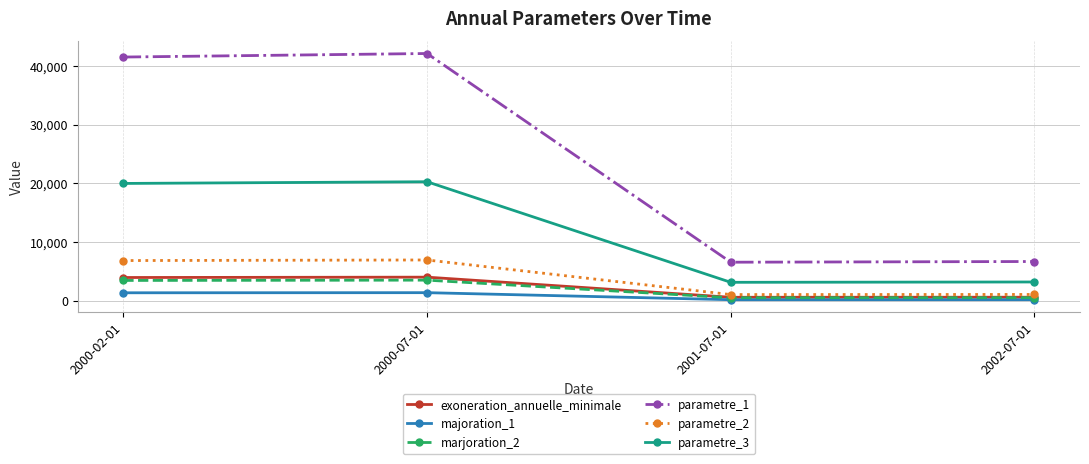

Which series has the largest total across all categories?

parametre_1